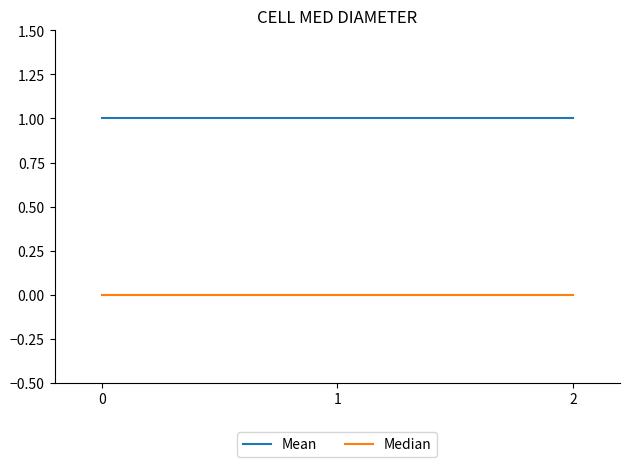

What is the average value of the Mean series?

1